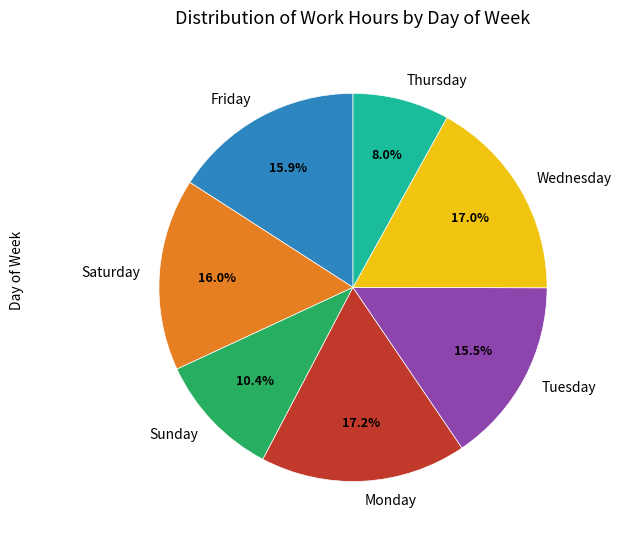

Approximately how many times larger is the value at Thursday compared to Saturday?

0.5